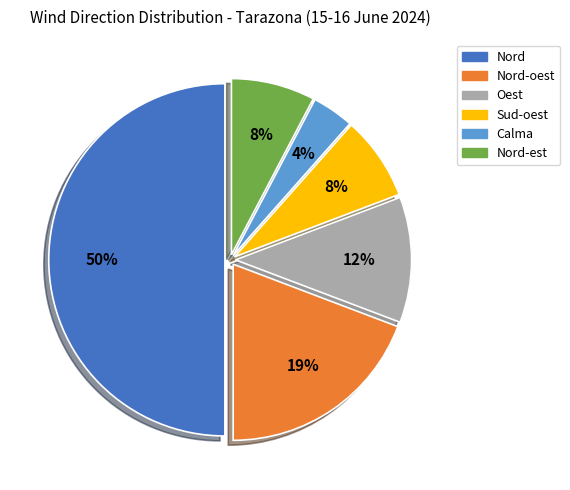

True or false: Nord-oest accounts for 19% of the total.

True